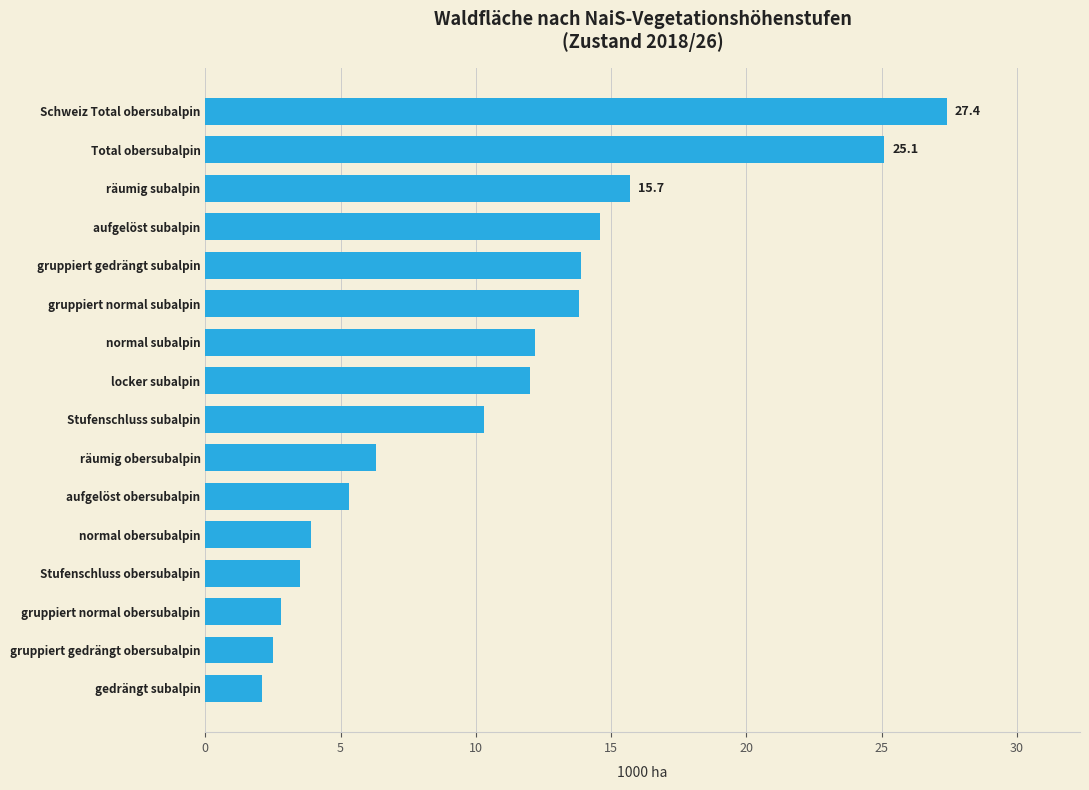

Read the value at gruppiert gedrängt obersubalpin.

2.5